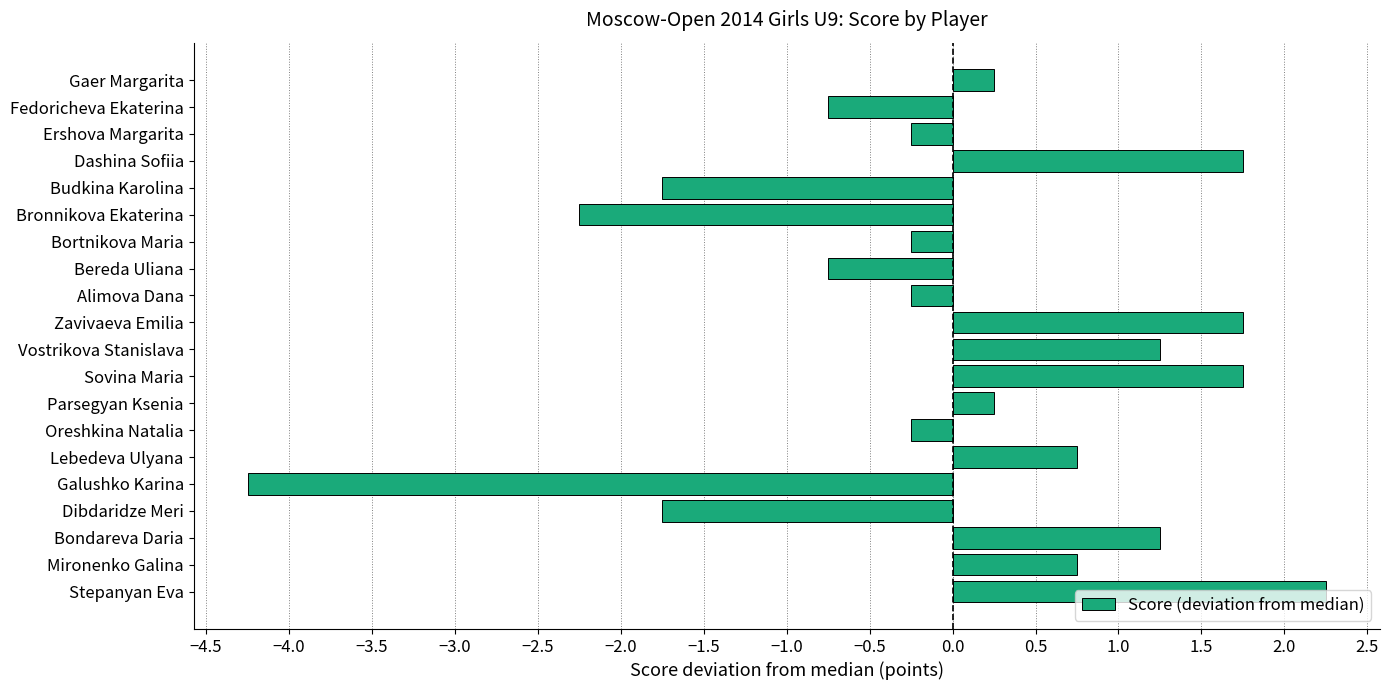

Which has a higher value, Alimova Dana or Galushko Karina?

Alimova Dana